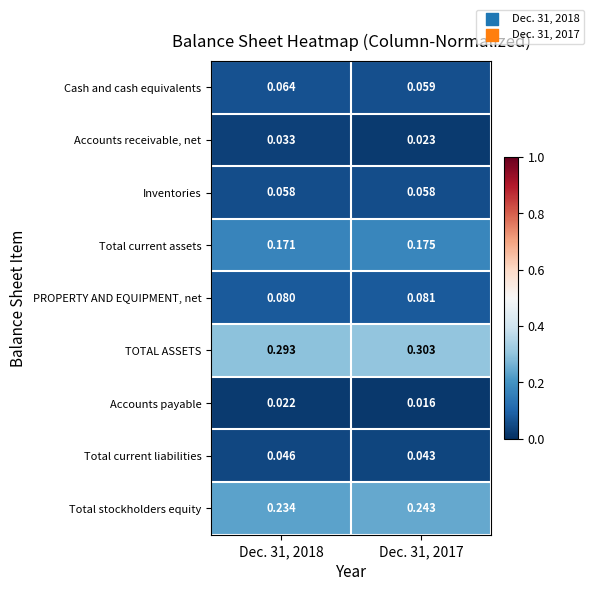

Which series has the largest total across all categories?

TOTAL ASSETS